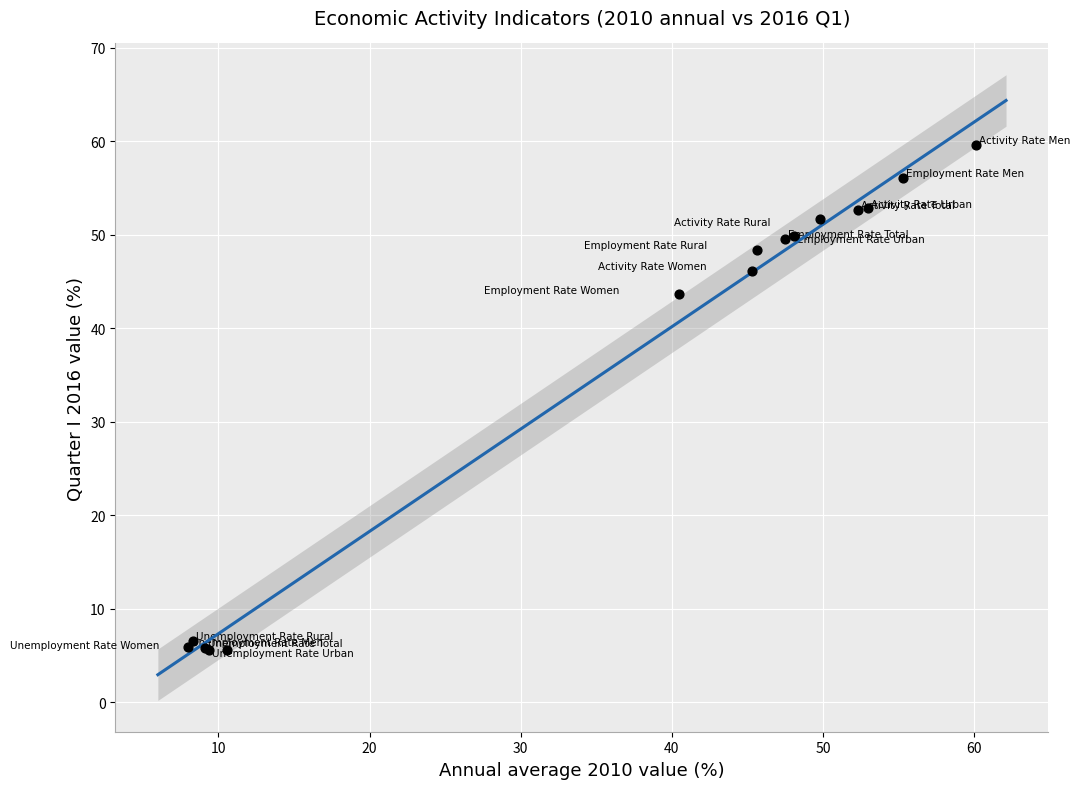

What Y value in the scatter plot is closest to 32?

43.6